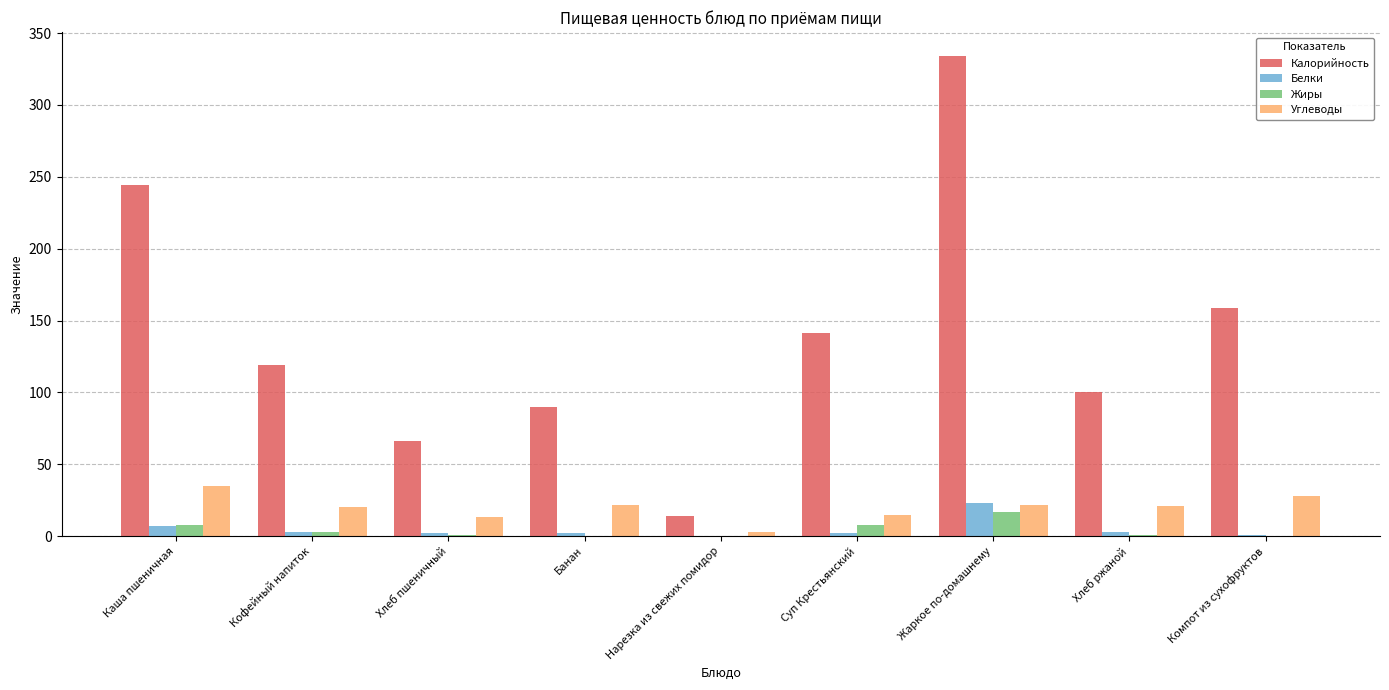

At which category is the sum across all series the highest?

Жаркое по-домашнему